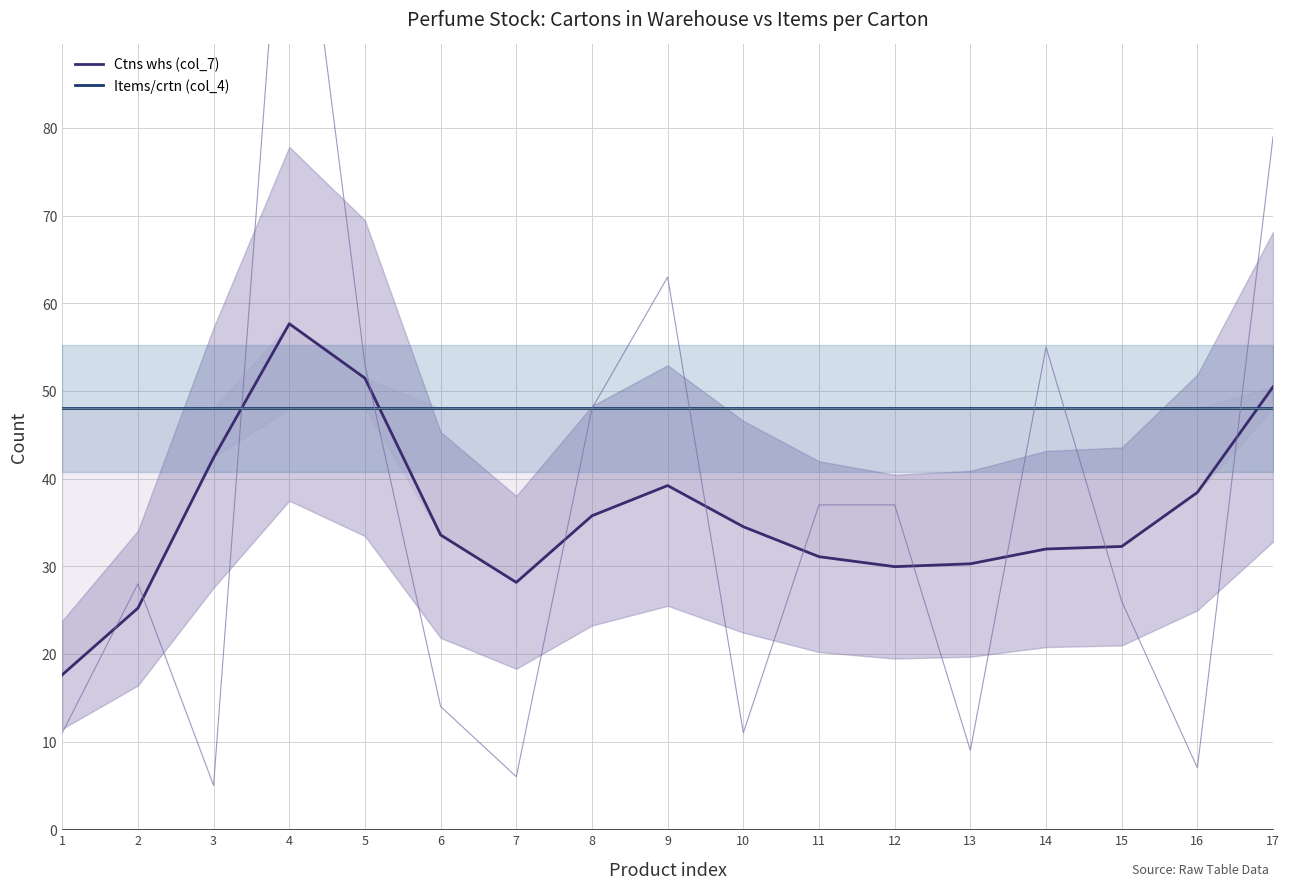

At which category is the sum across all series the highest?

4